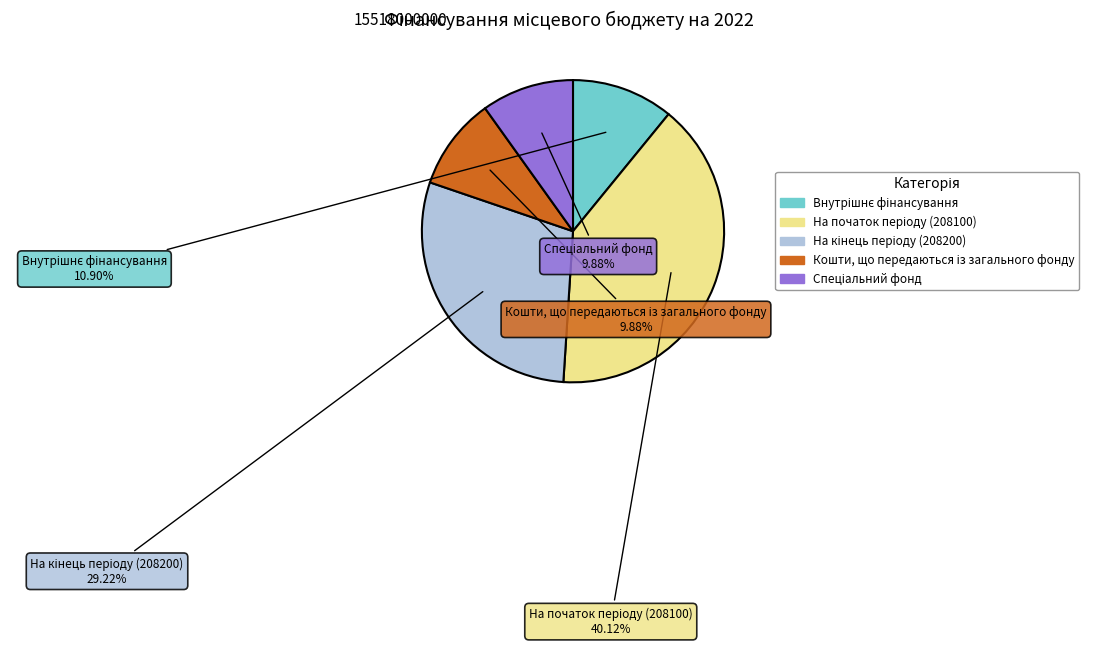

To the nearest percent, what is the average slice percentage?

20%